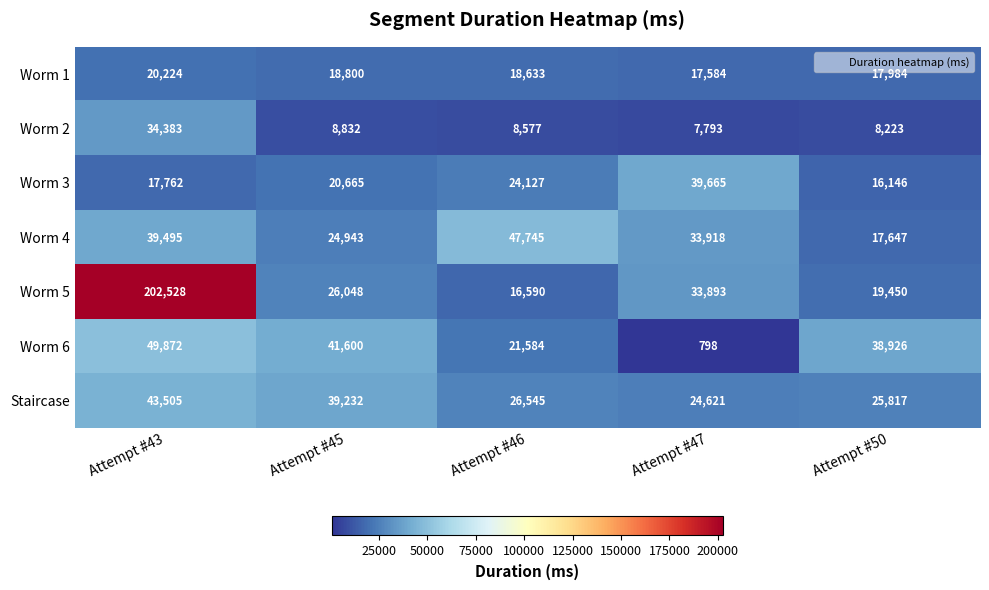

List the series in order of their peak value, lowest first.

Worm 1, Worm 2, Worm 3, Staircase, Worm 4, Worm 6, Worm 5